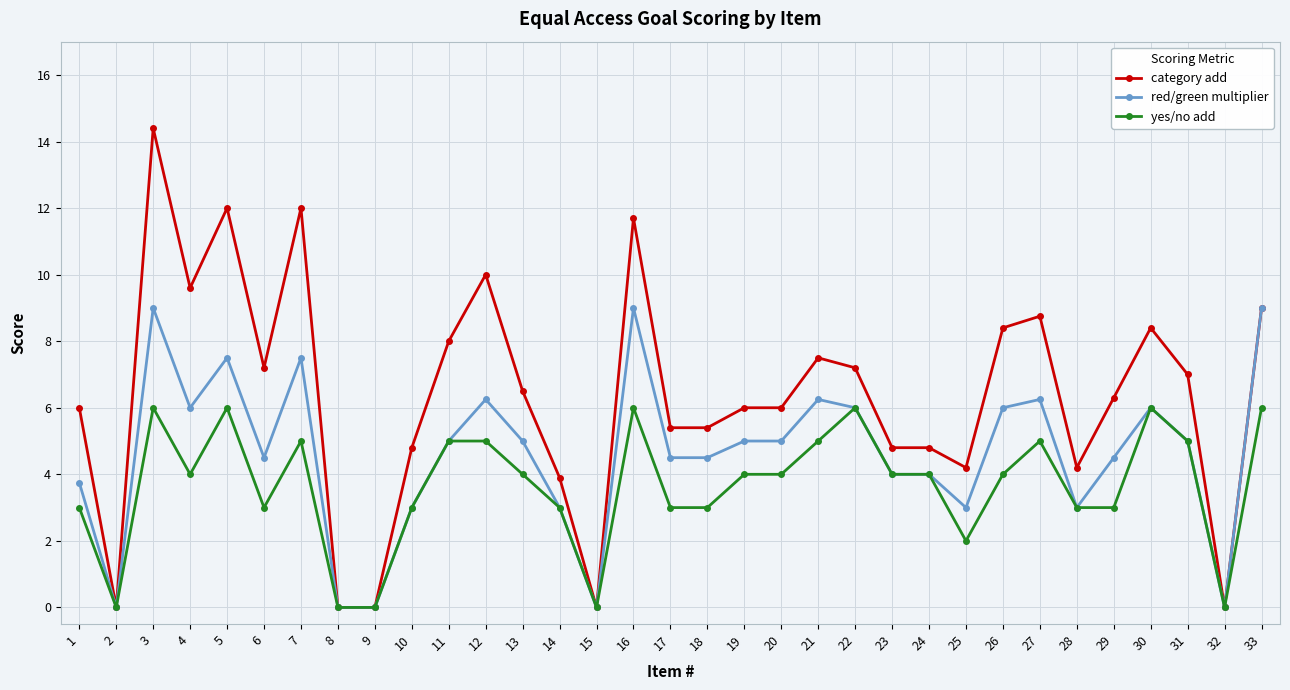

Is this an area chart (filled region under the line)?

No